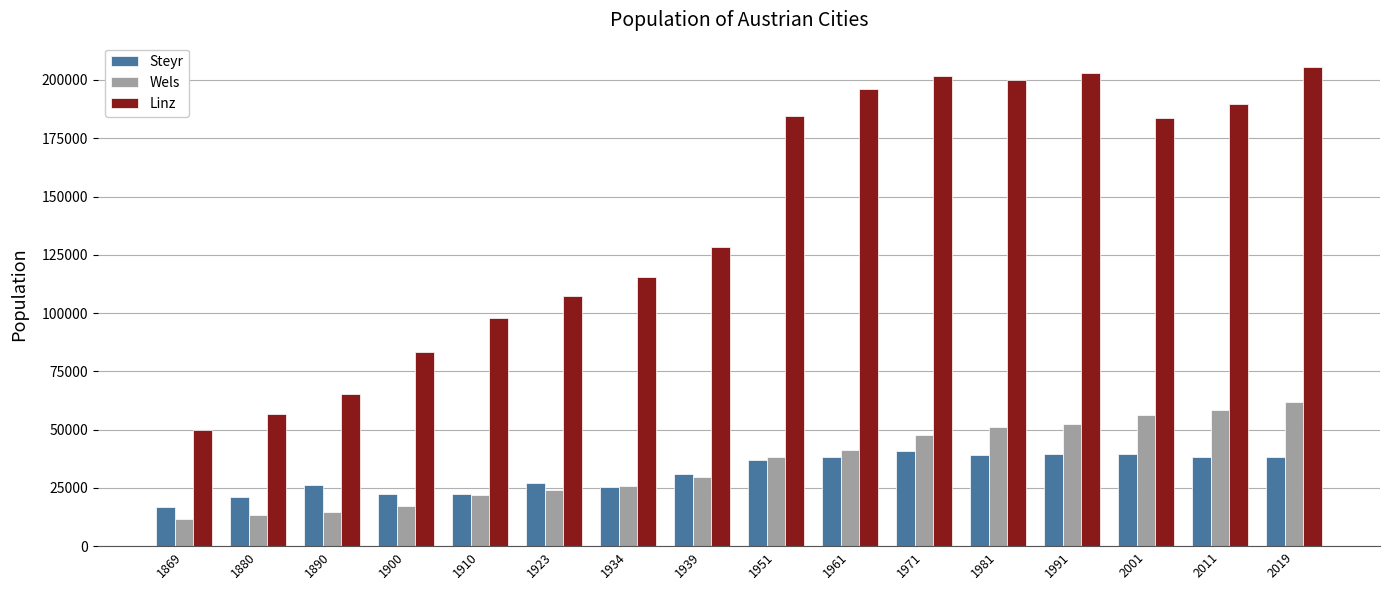

What is the sum of the Steyr values at 1869 and 2001?

55933